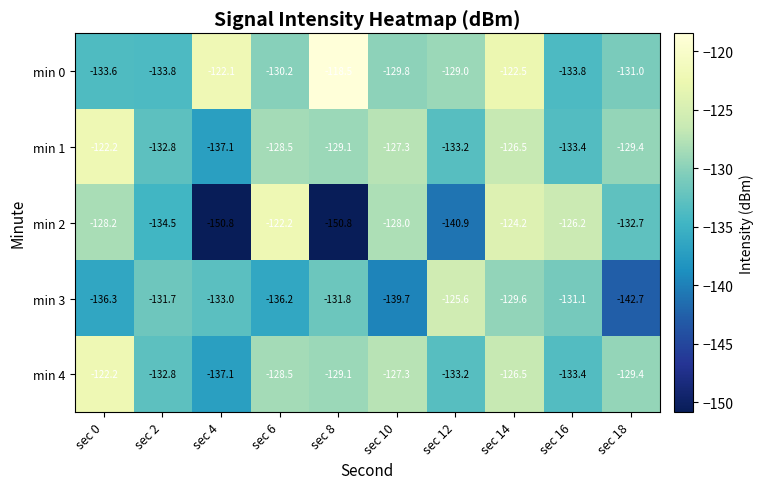

What is the maximum value shown in the chart?

-118.5